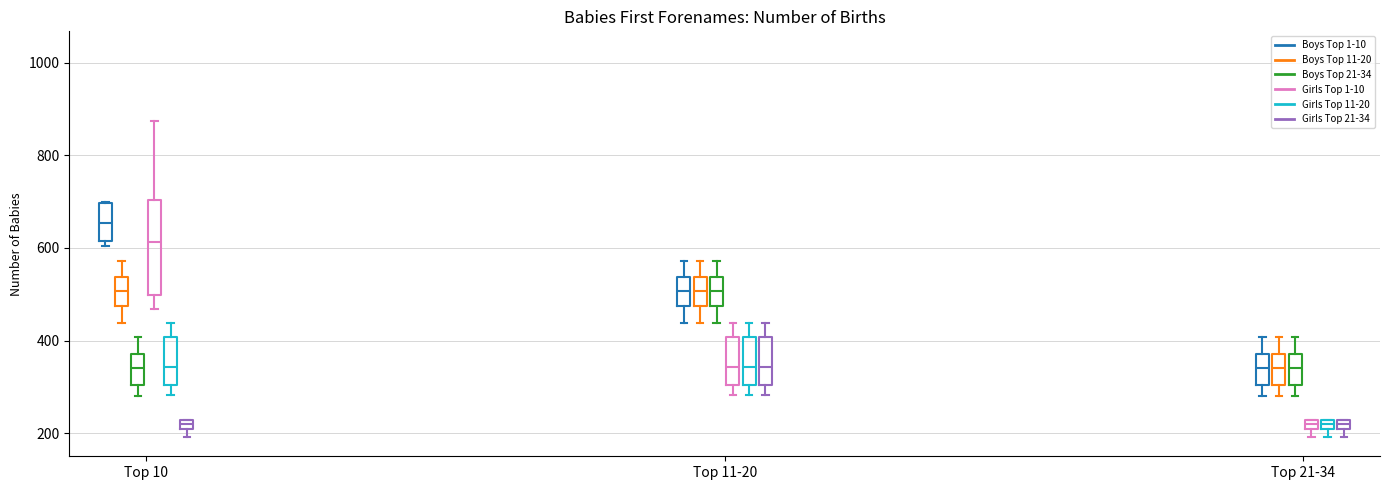

Comparing the boxes themselves (not the whiskers), which one is the tallest?

Top 10 (Girls Top 1-10)